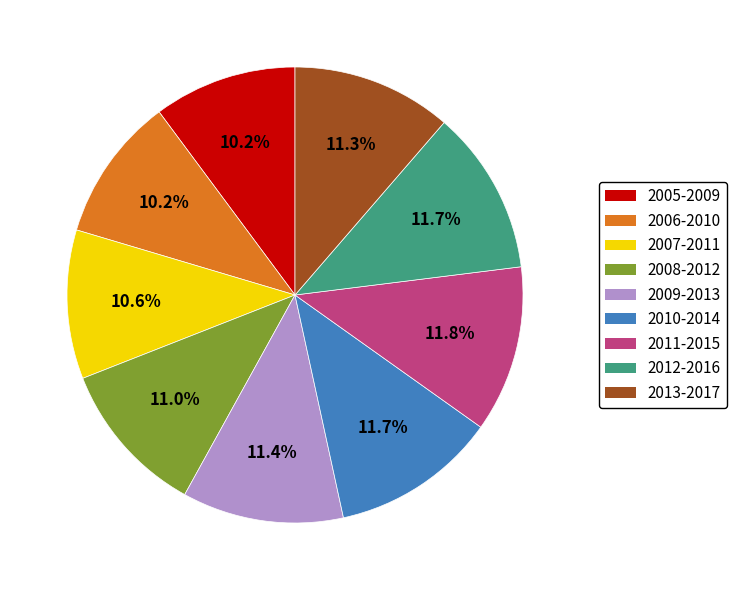

Which has a higher value, 2013-2017 or 2007-2011?

2013-2017